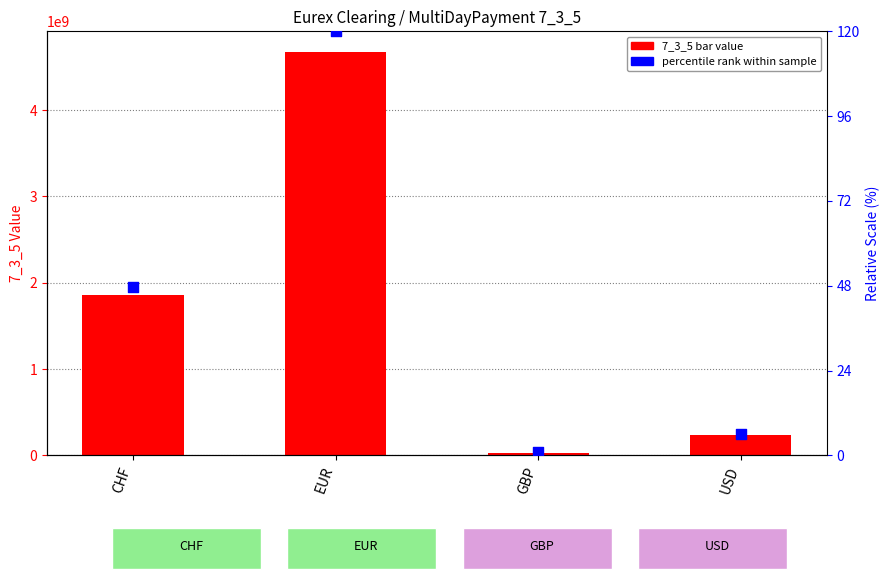

Which series contains the lowest Y value?

MultiDayPayment 7_3_5